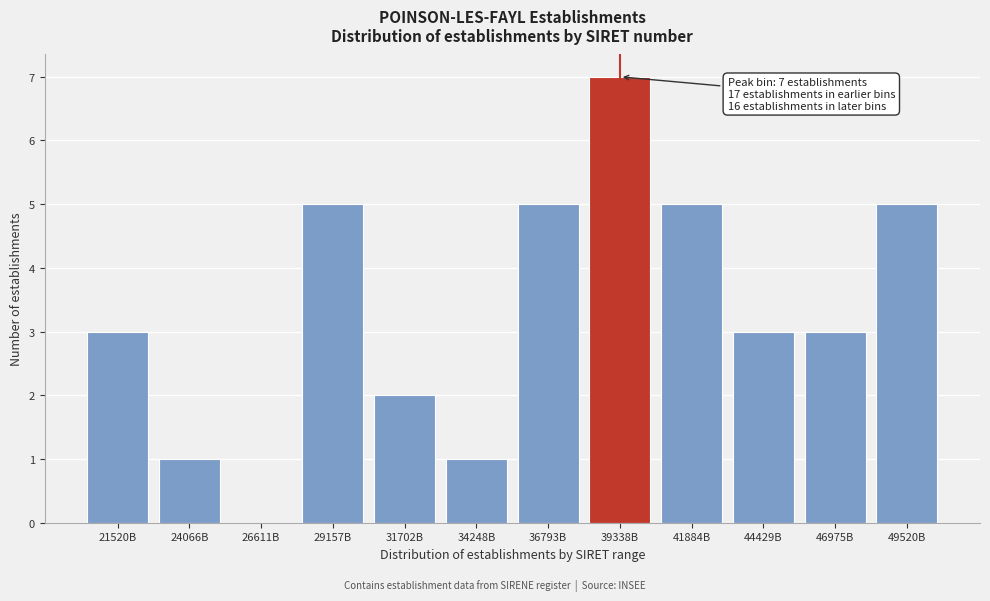

Reading left to right, transcribe all the data shown in this chart.

21520B=3	24066B=1	26611B=0	29157B=5	31702B=2	34248B=1	36793B=5	39338B=7	41884B=5	44429B=3	46975B=3	49520B=5